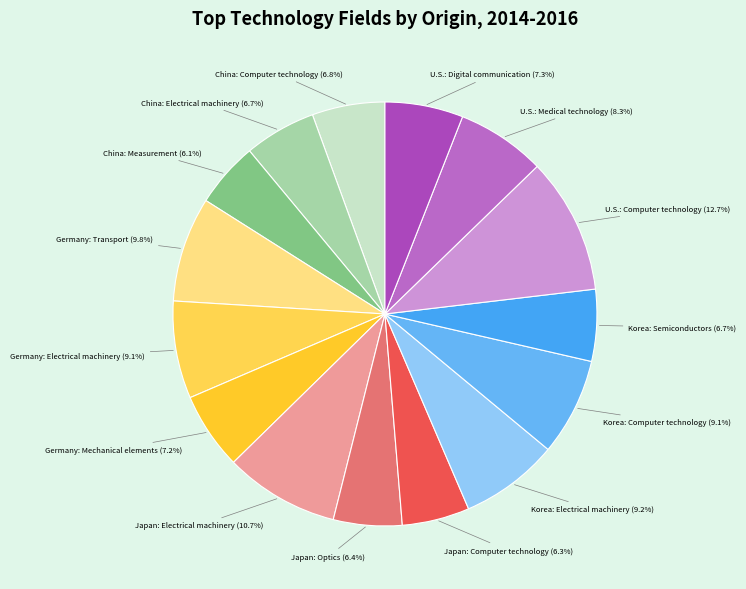

Does U.S.: Computer technology (12.7%) account for over 50% of the chart?

No